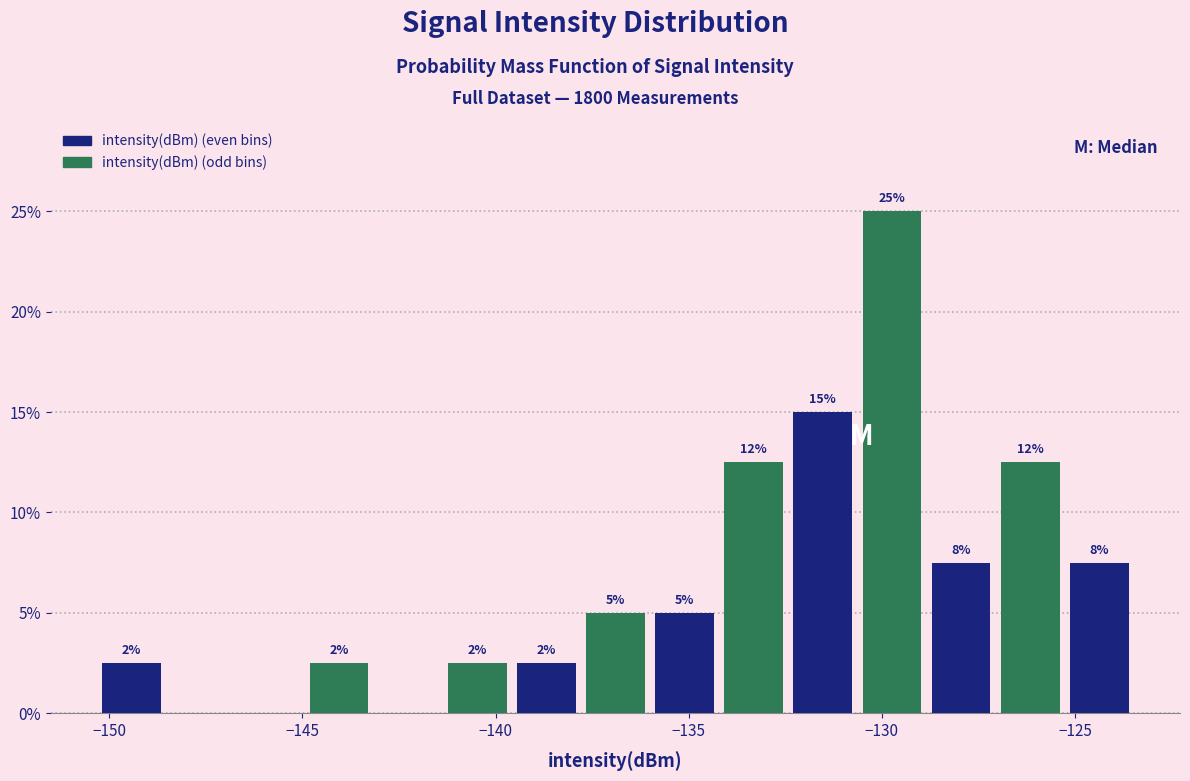

Read against the x-axis, roughly where is the centre of the tallest bar?

-129.5